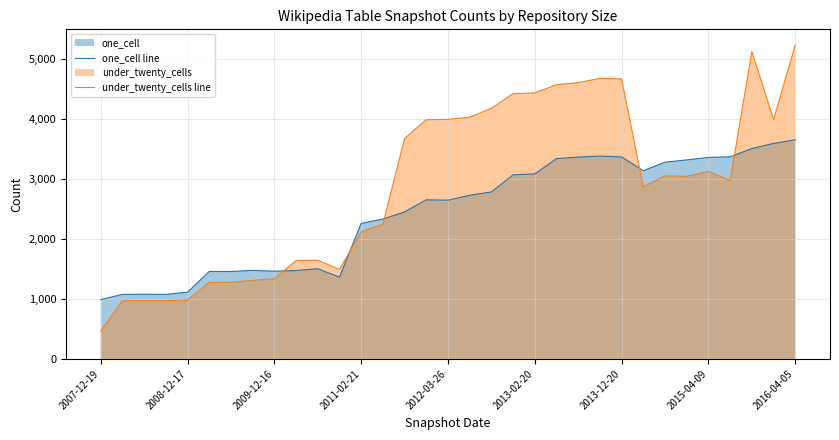

What is the smallest value displayed?

465